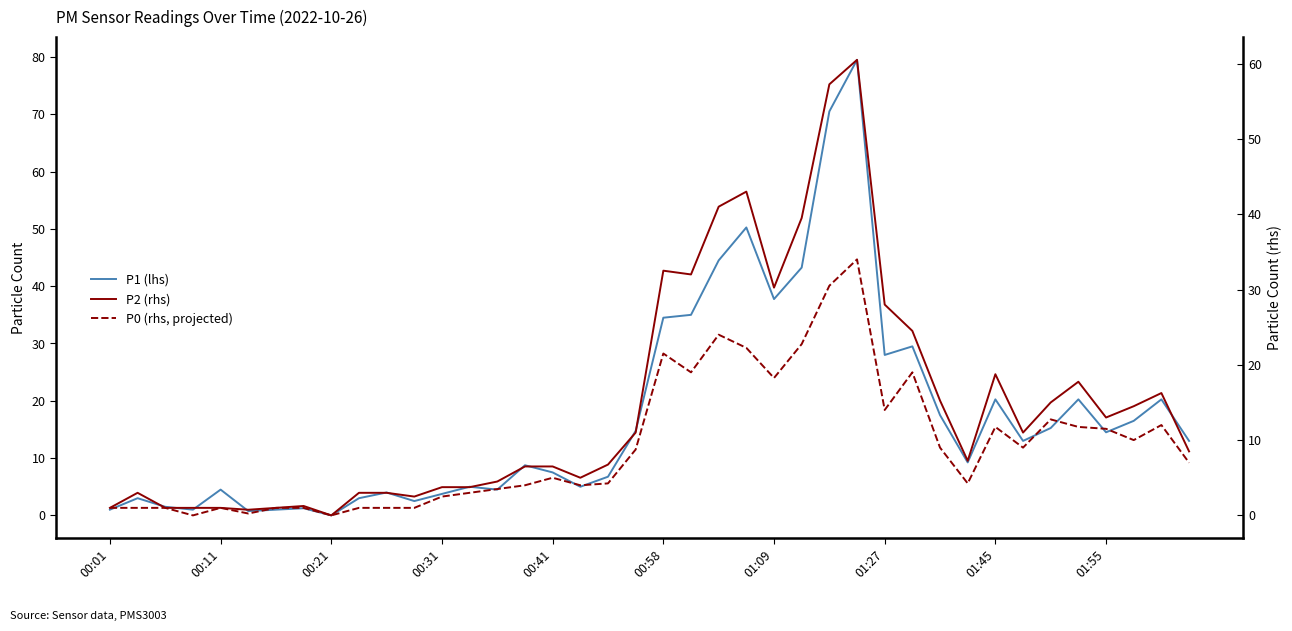

Is the value of P0 (rhs, projected) at 00:11 greater than the value of P2 (rhs) at 00:58?

No